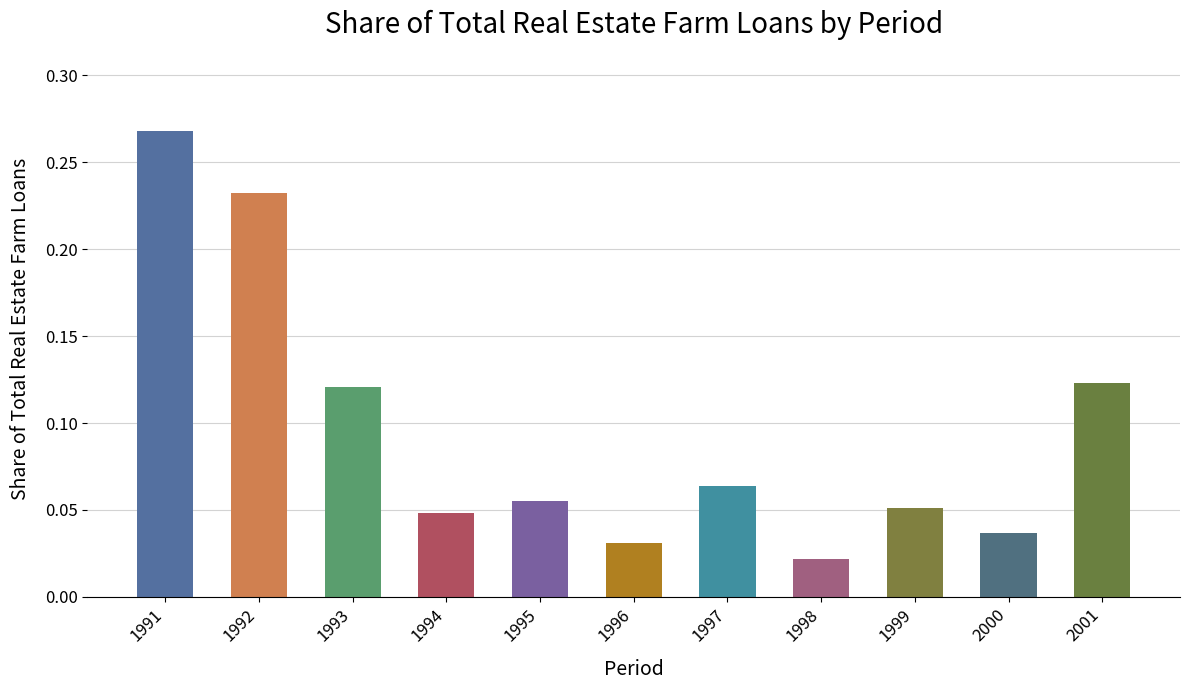

Which has a higher value, 1994 or 1997?

1997